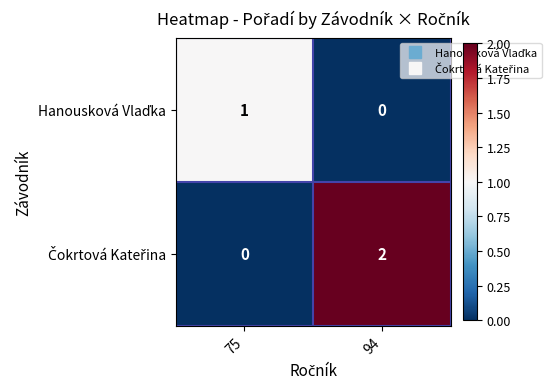

At which category does the chart reach its peak across all series?

94